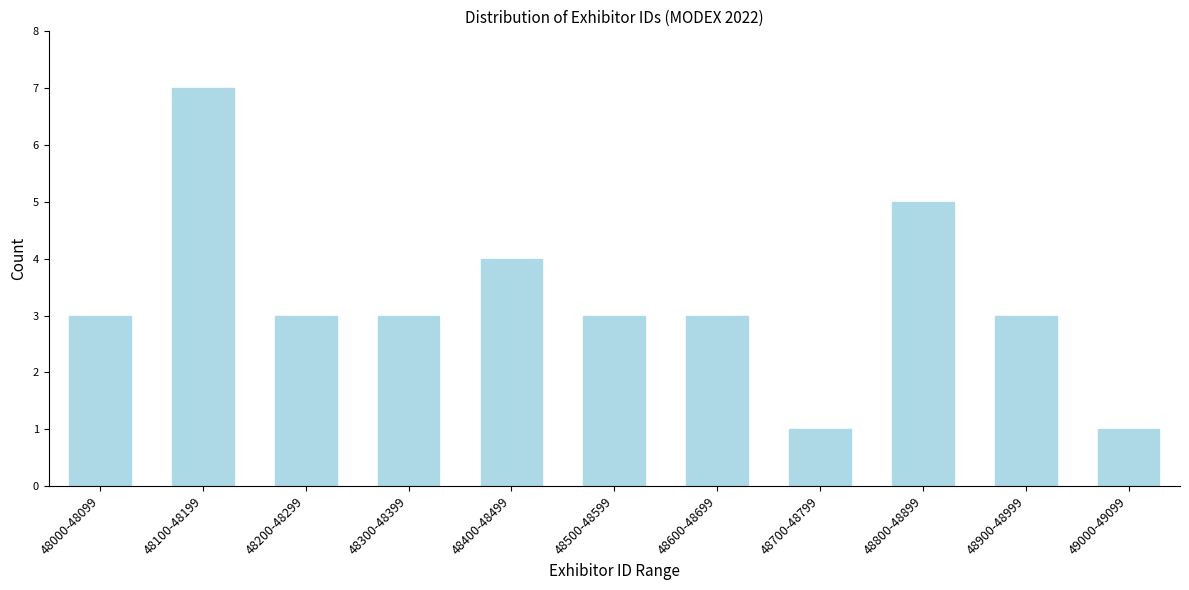

Reading left to right, transcribe all the data shown in this chart.

3	7	3	3	4	3	3	1	5	3	1